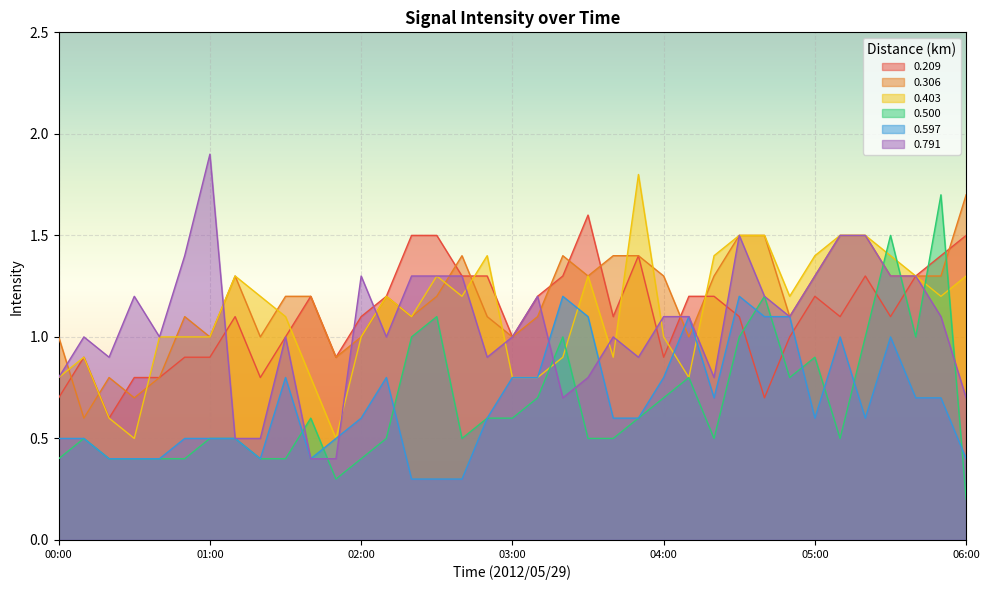

Between 00:10 and 02:30, which series saw the biggest shift?

0.500